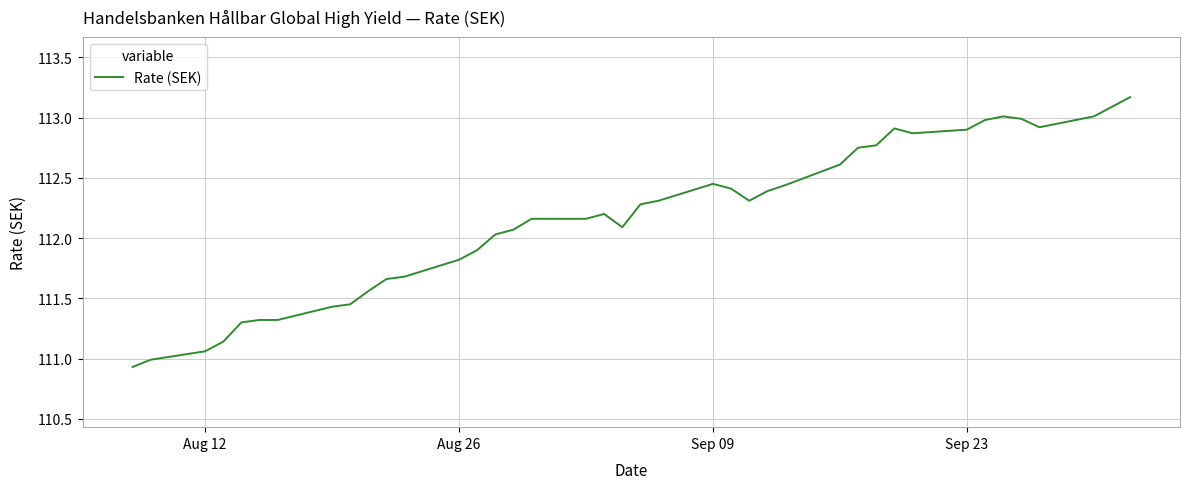

What is the minimum value shown in the chart?

110.9